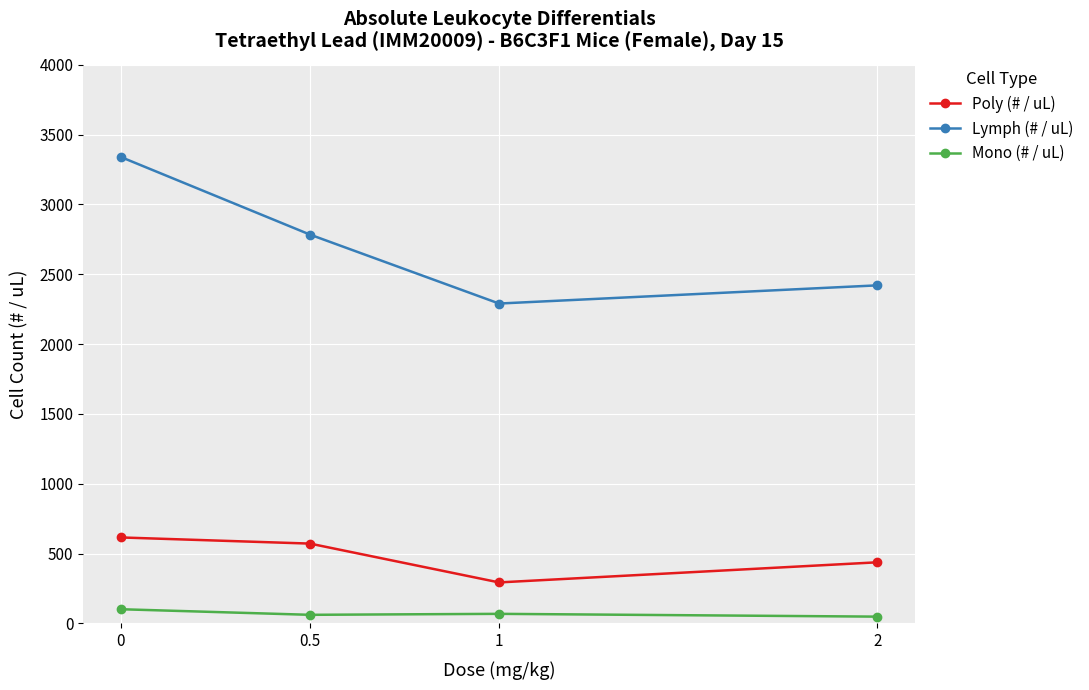

Between 0.5 and 2, which series saw the biggest shift?

Lymph (# / uL)